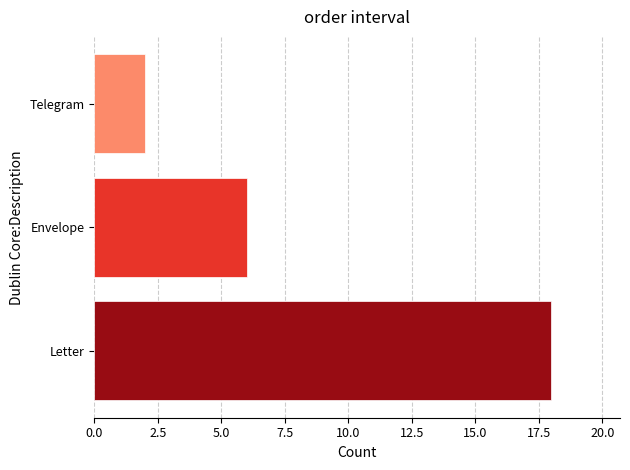

Reading bottom to top, list all the values displayed in this chart.

18	6	2